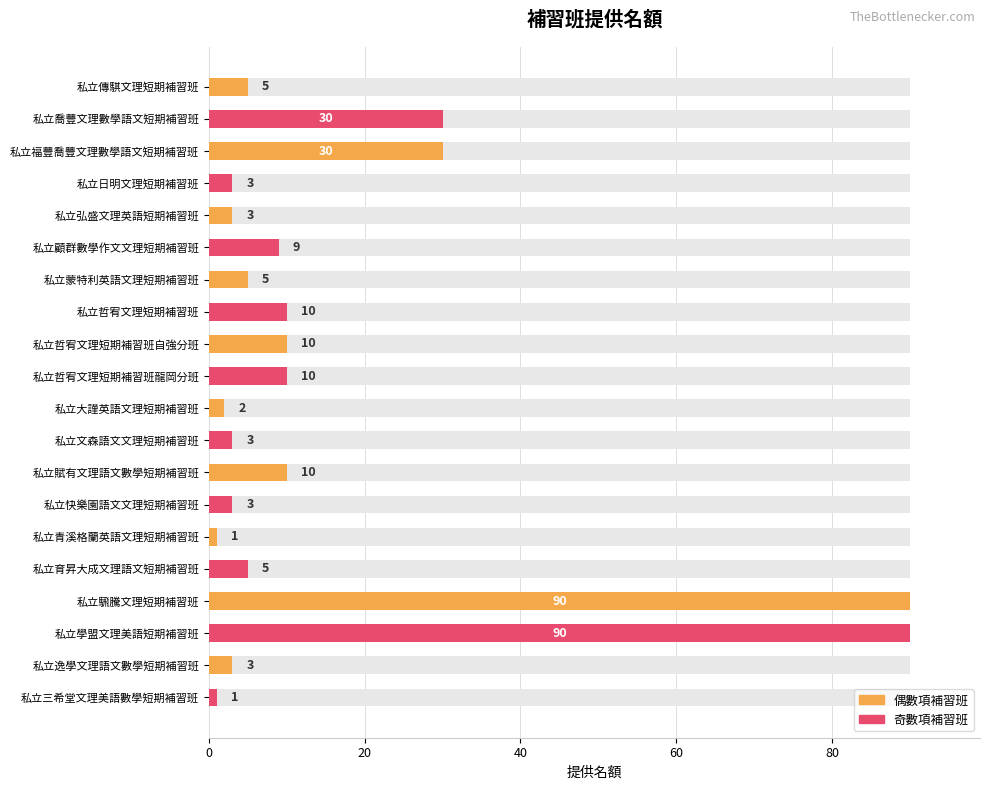

True or false: the data shows 2 at 私立大謹英語文理短期補習班.

True